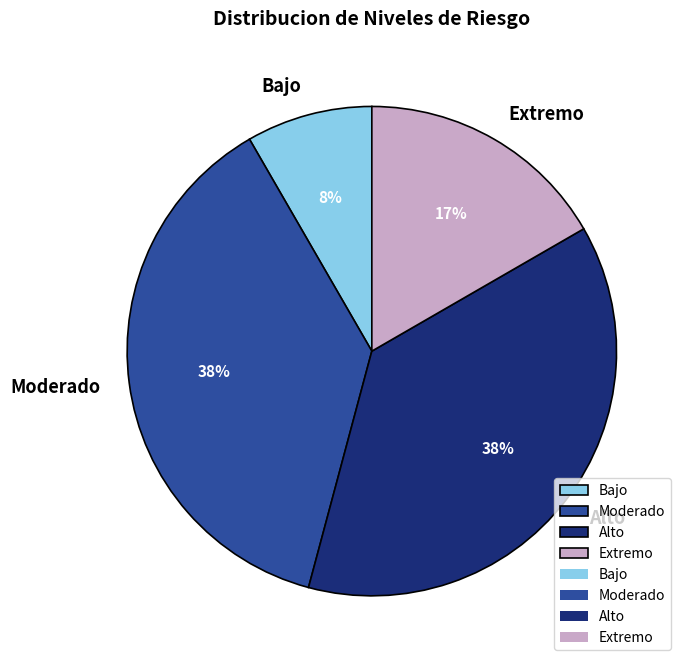

Count the number of slices in the pie.

4